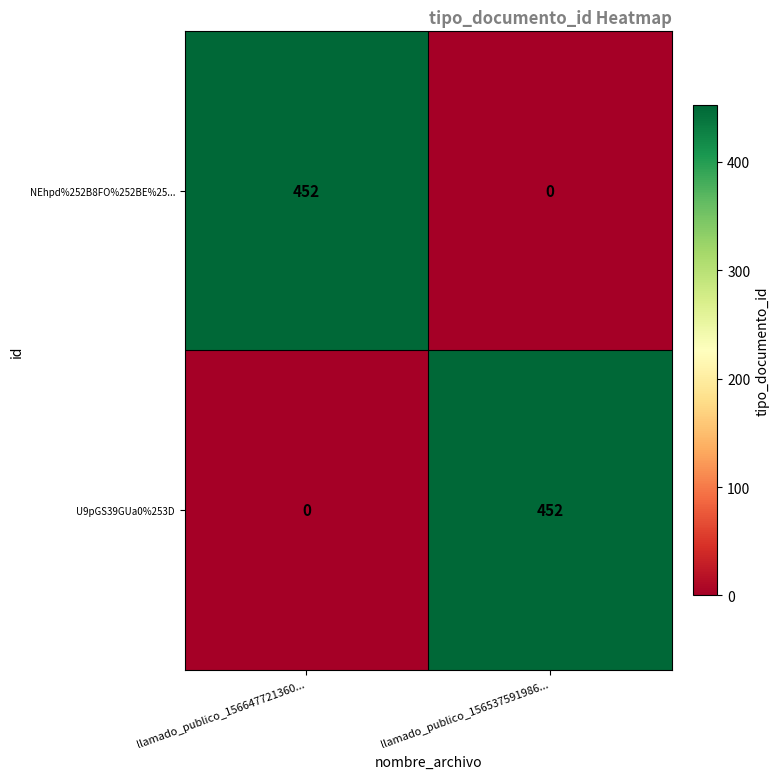

What is the difference between the highest and lowest values at llamado_publico_156647721360...?

452